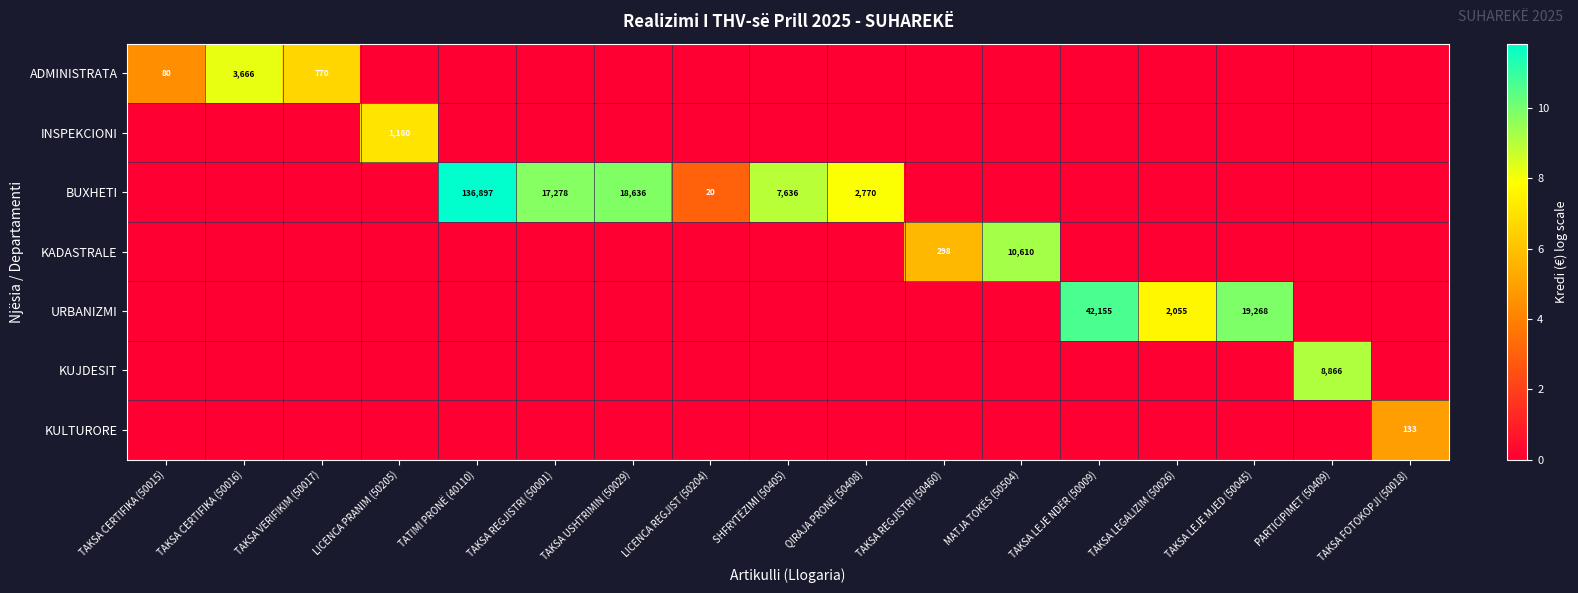

The INSPEKCIONI series shows 1160 at LICENCA PRANIM (50205). True or false?

True